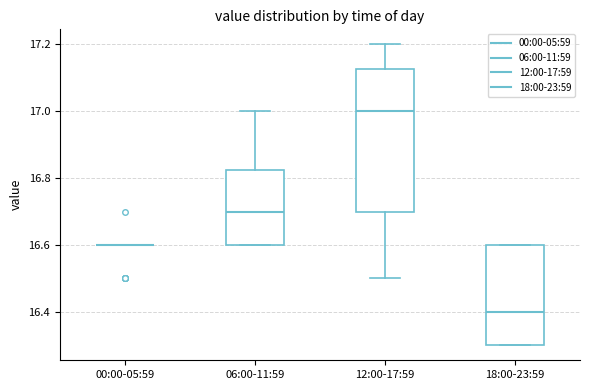

Comparing the boxes themselves (not the whiskers), which one is the tallest?

12:00-17:59